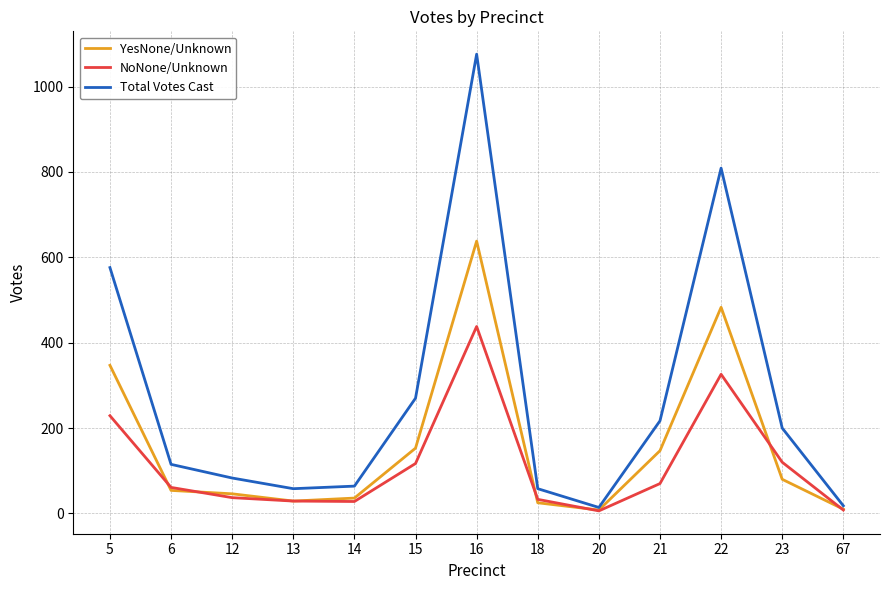

What are all the series names shown in the legend?

YesNone/Unknown, NoNone/Unknown, Total Votes Cast